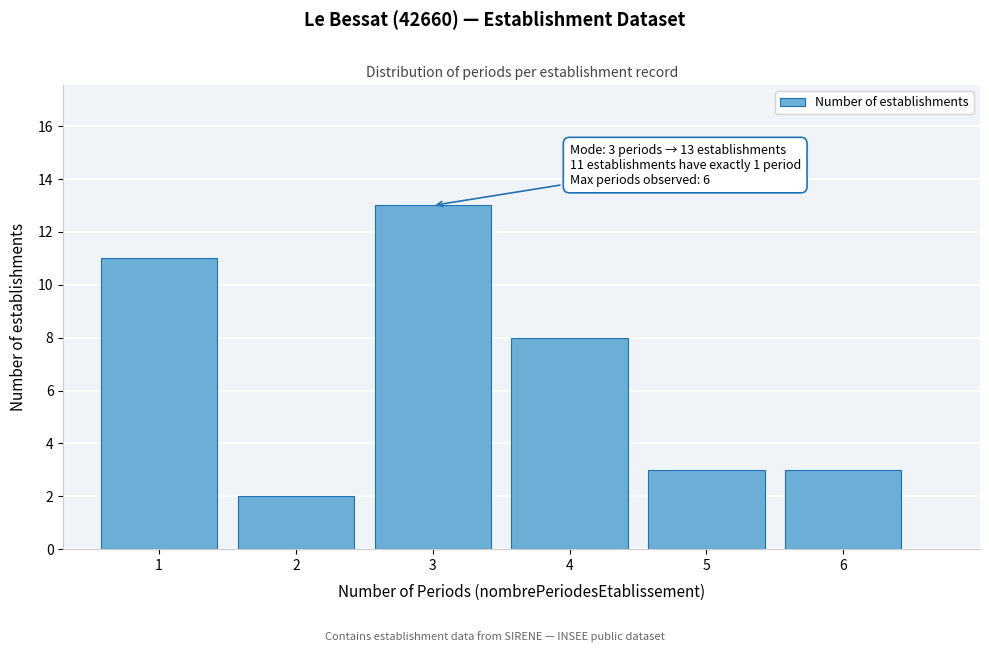

Reading left to right, list all the values displayed in this chart.

1=11	2=2	3=13	4=8	5=3	6=3